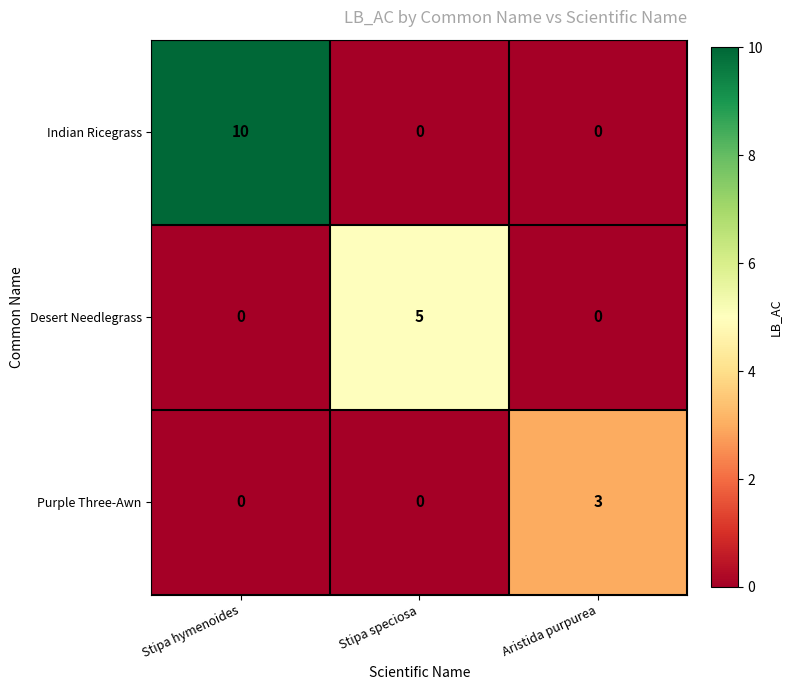

Which series has the largest range (max minus min)?

Indian Ricegrass